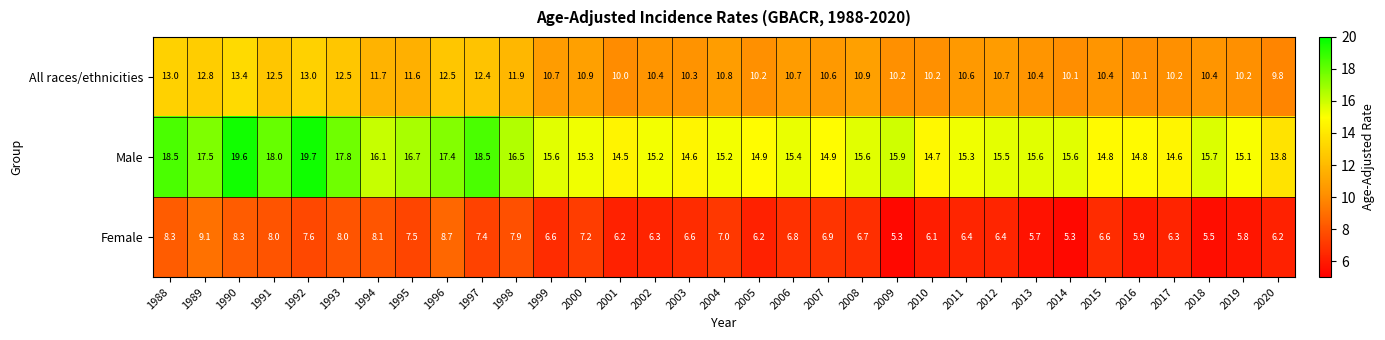

What is the maximum value for Male?

19.7